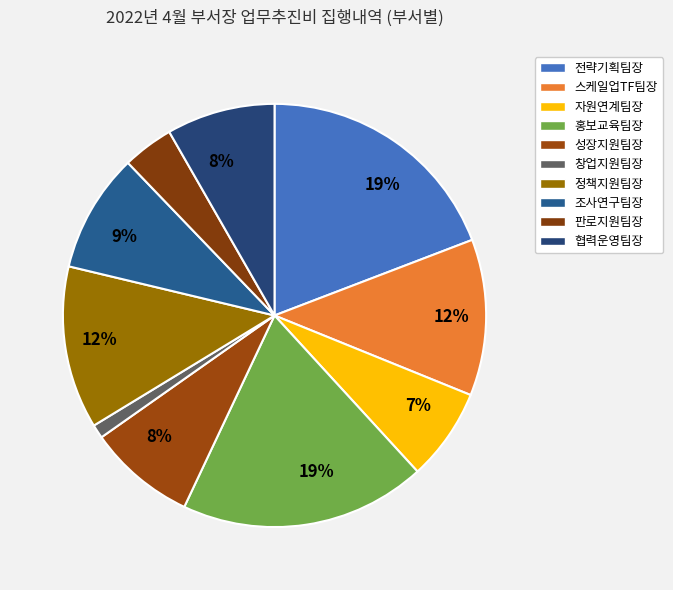

Which slice is the largest?

전략기획팀장